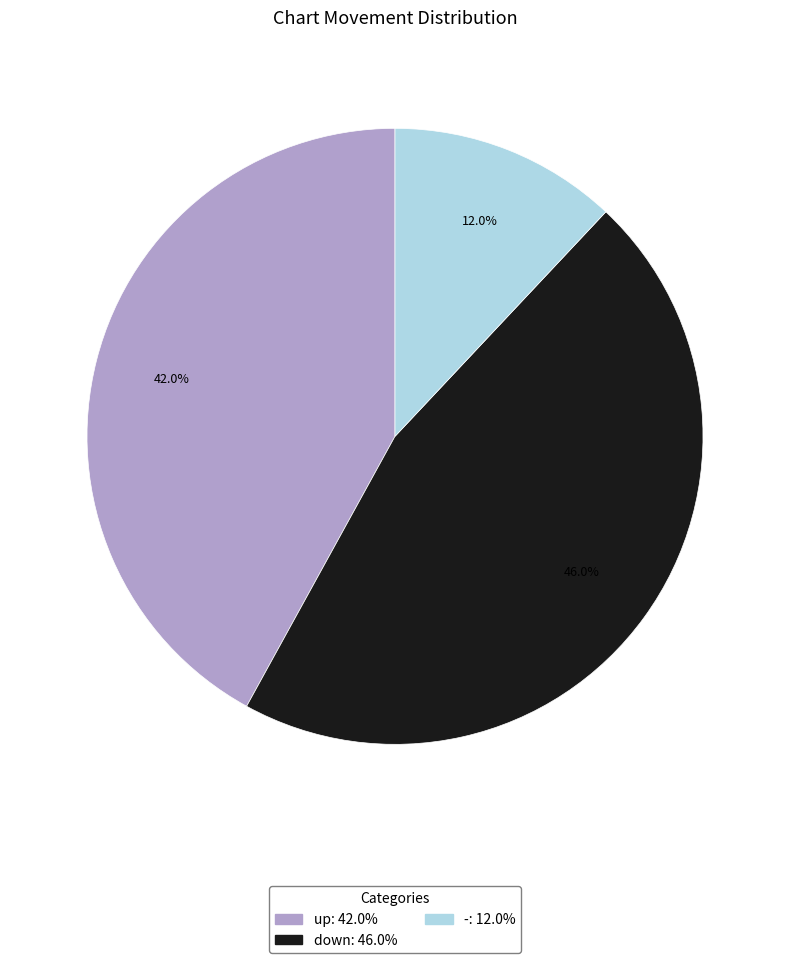

Approximately how many times larger is the value at - compared to up?

0.3